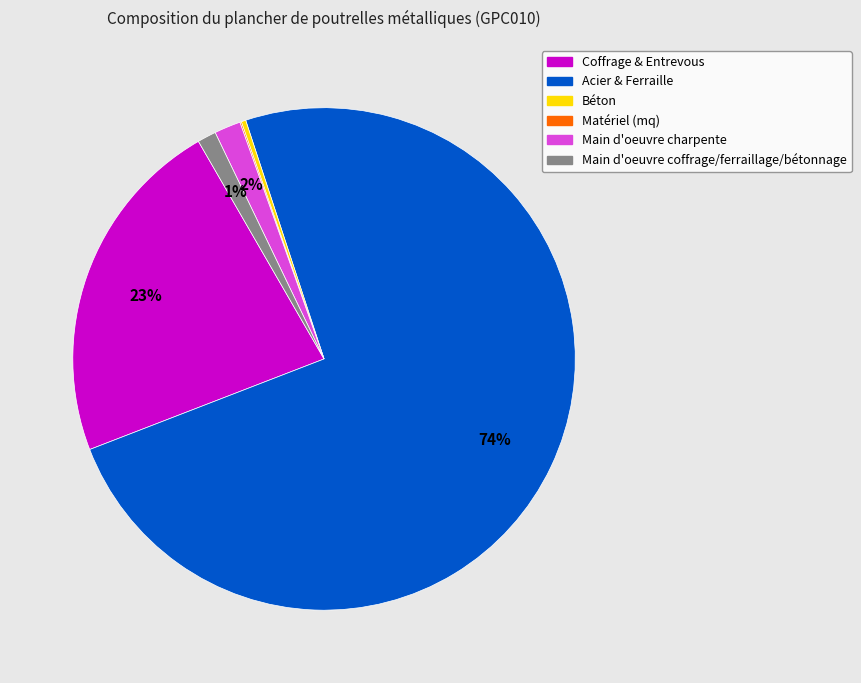

Does any single category account for the majority?

Yes